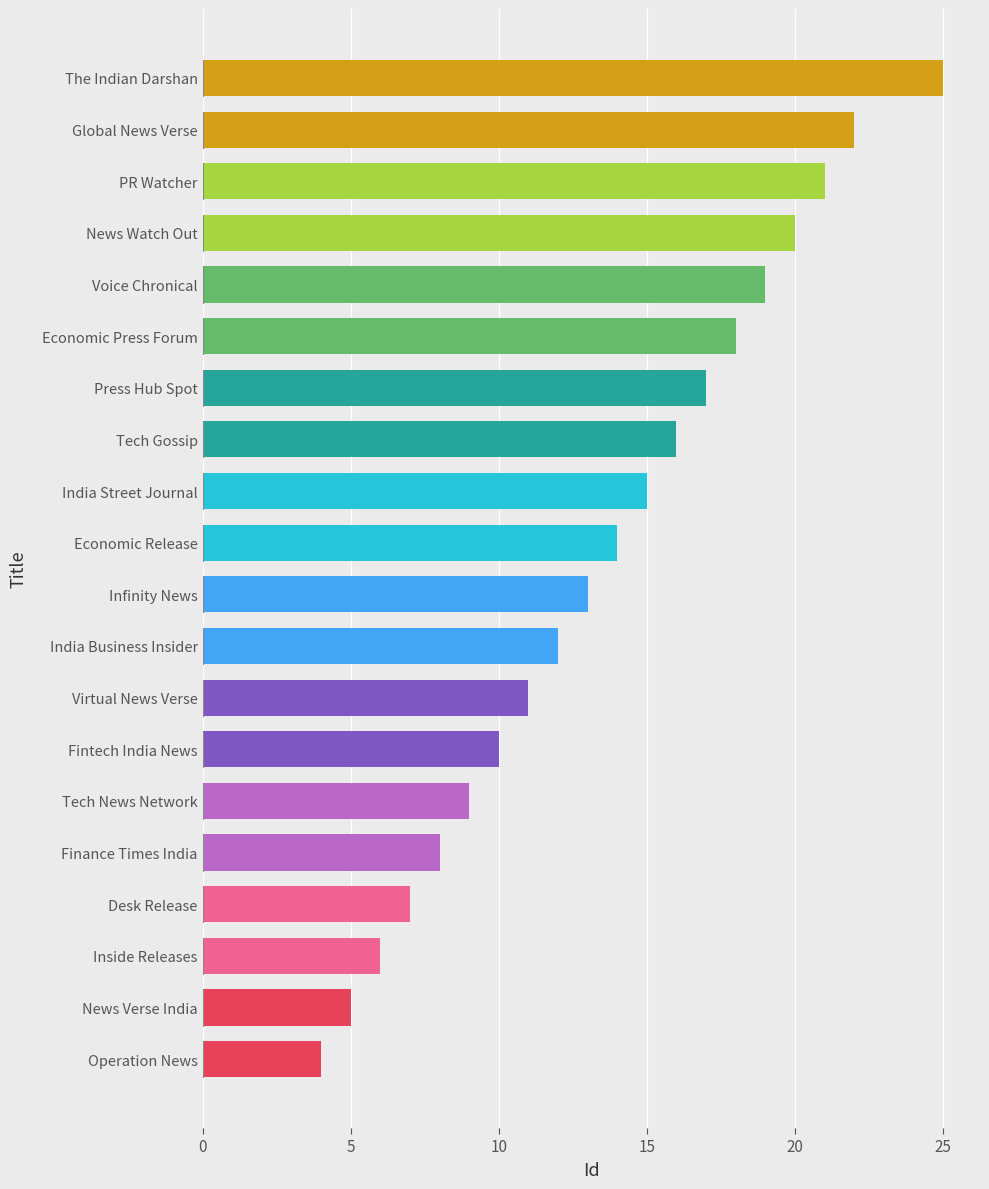

How many bars are there in total?

20